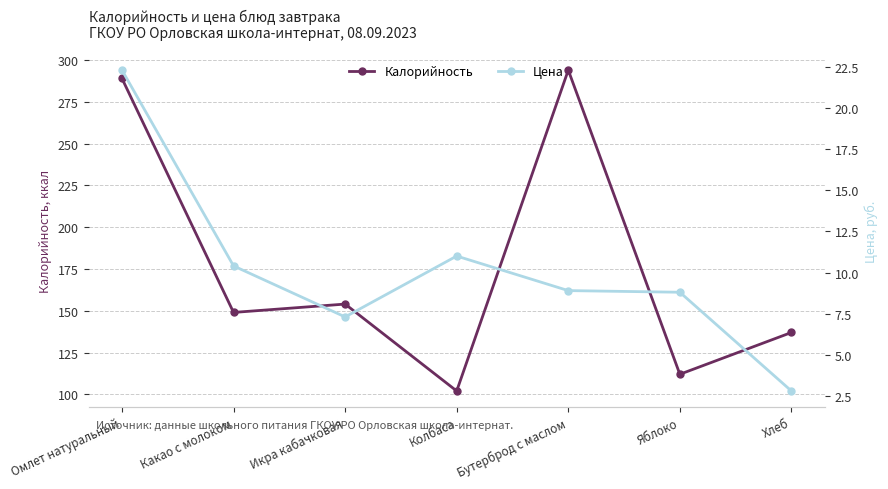

What is the value of the Калорийность point at the 4th from the left?

102